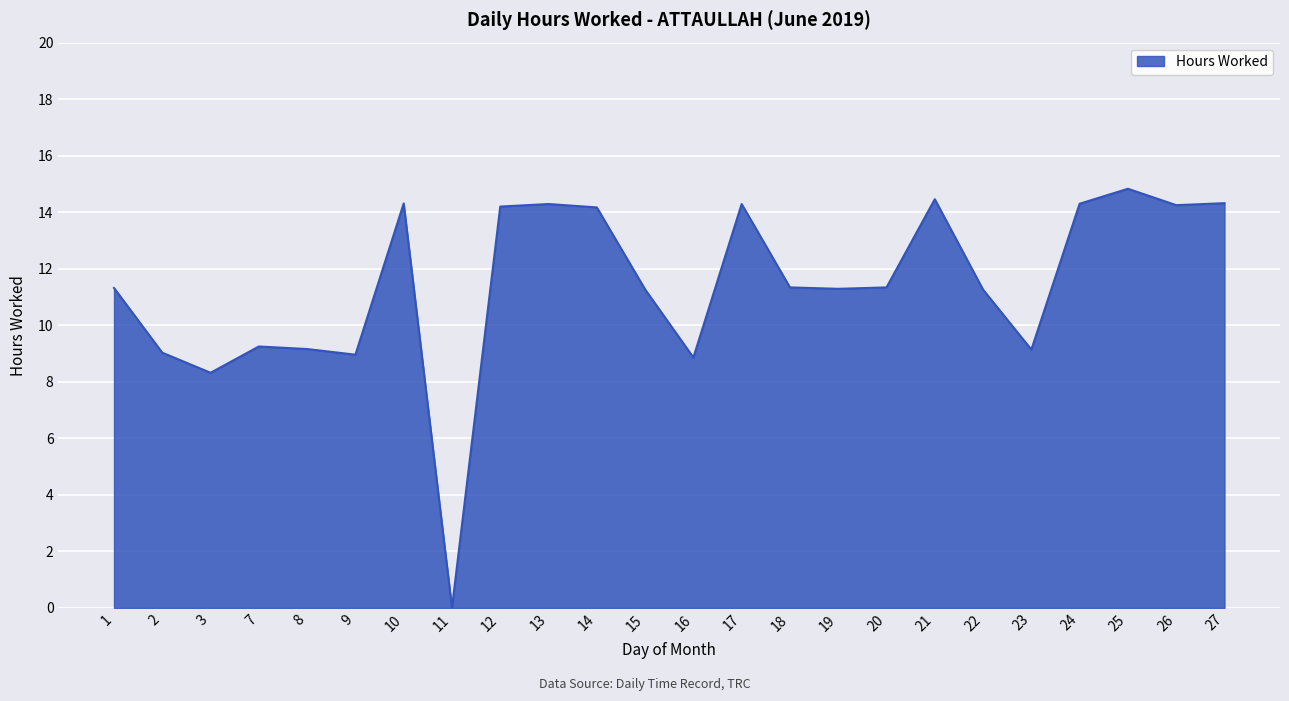

The chart shows a value of 21.9 at 13. True or false?

False